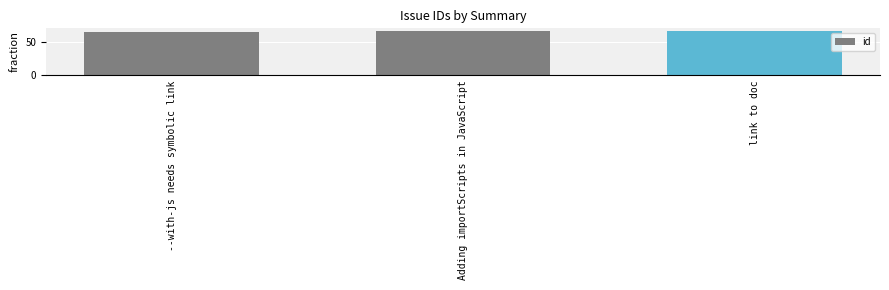

List the labels in order of value, largest first.

link to doc, Adding importScripts in JavaScript, --with-js needs symbolic link